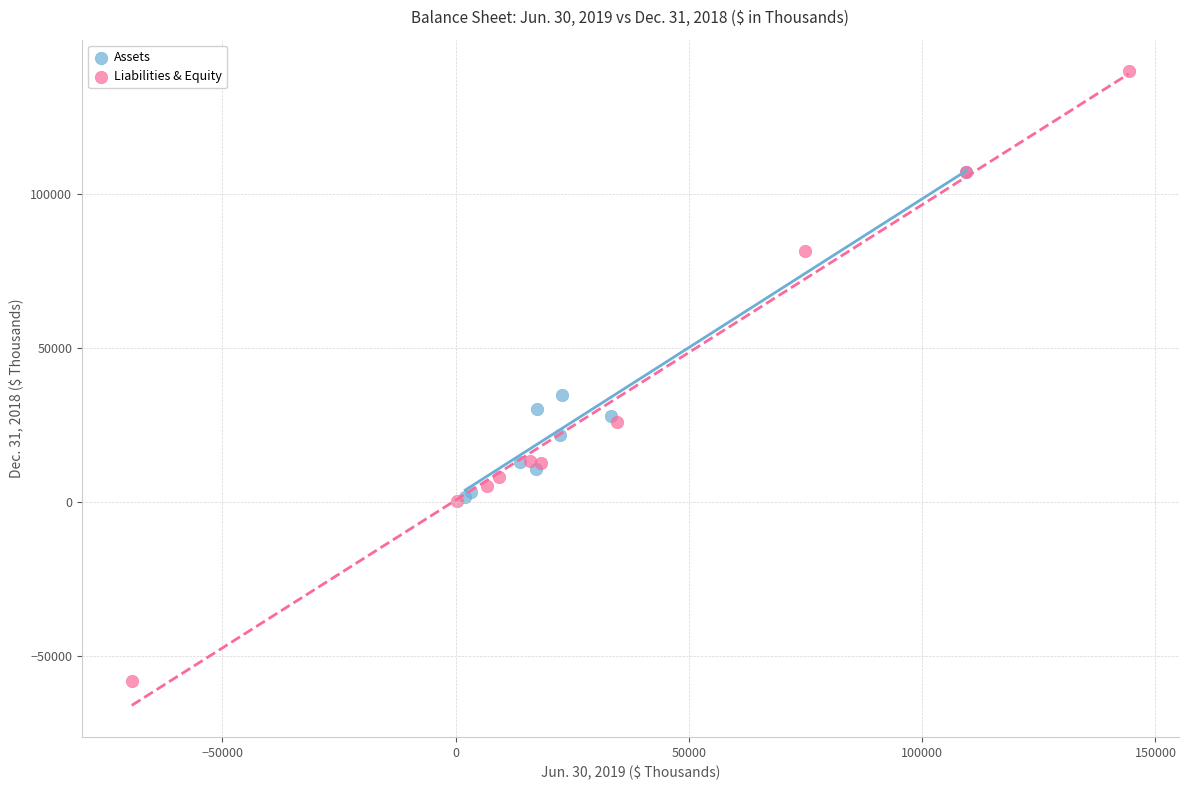

Which series has the widest spread of Y values?

Liabilities & Equity